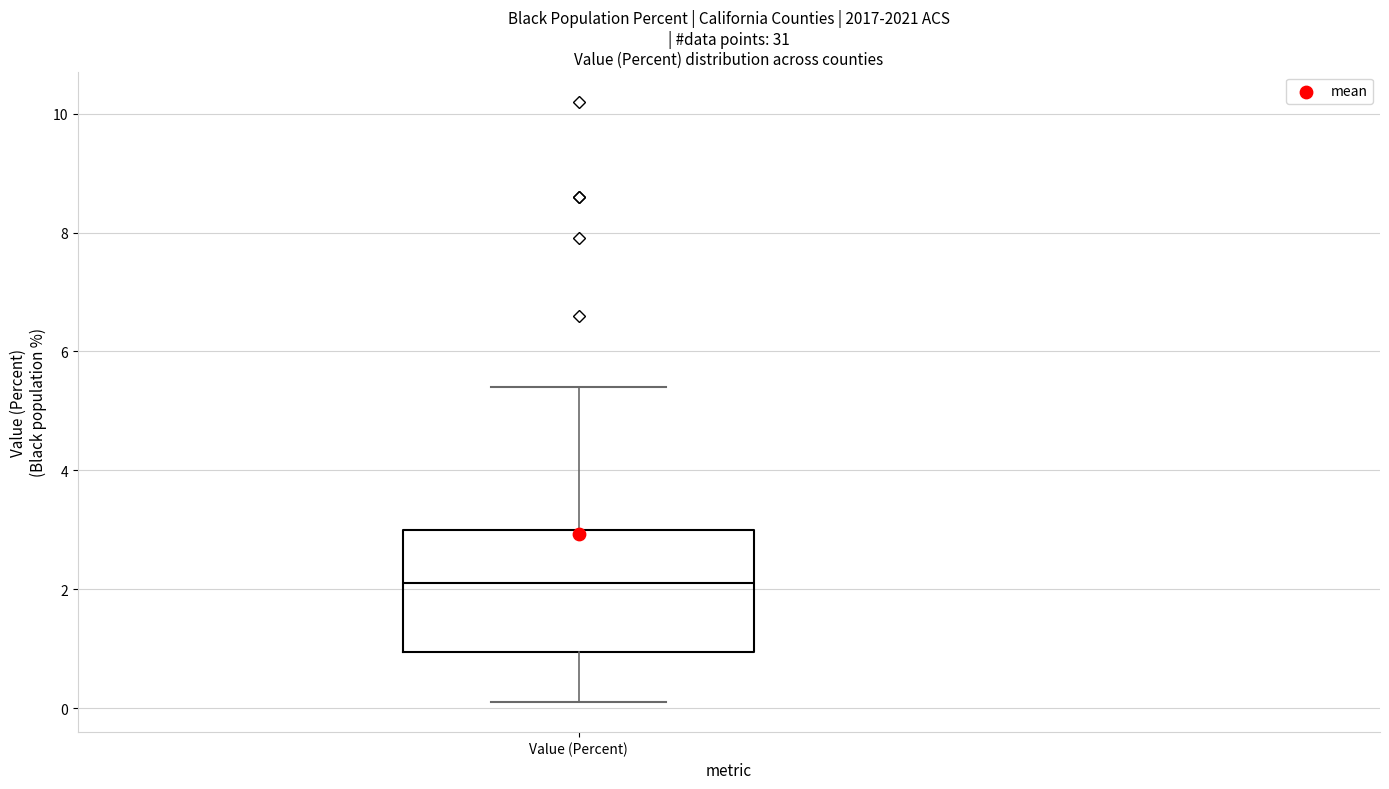

Transcribe this box plot: give where the median line is, the range the box spans, and where the two whiskers end, as read against the y-axis. The values are not printed on the chart, so give them approximately, as read against the axis.

median 2.2, box 1.0 to 3.0, whiskers 0.2 to 5.4